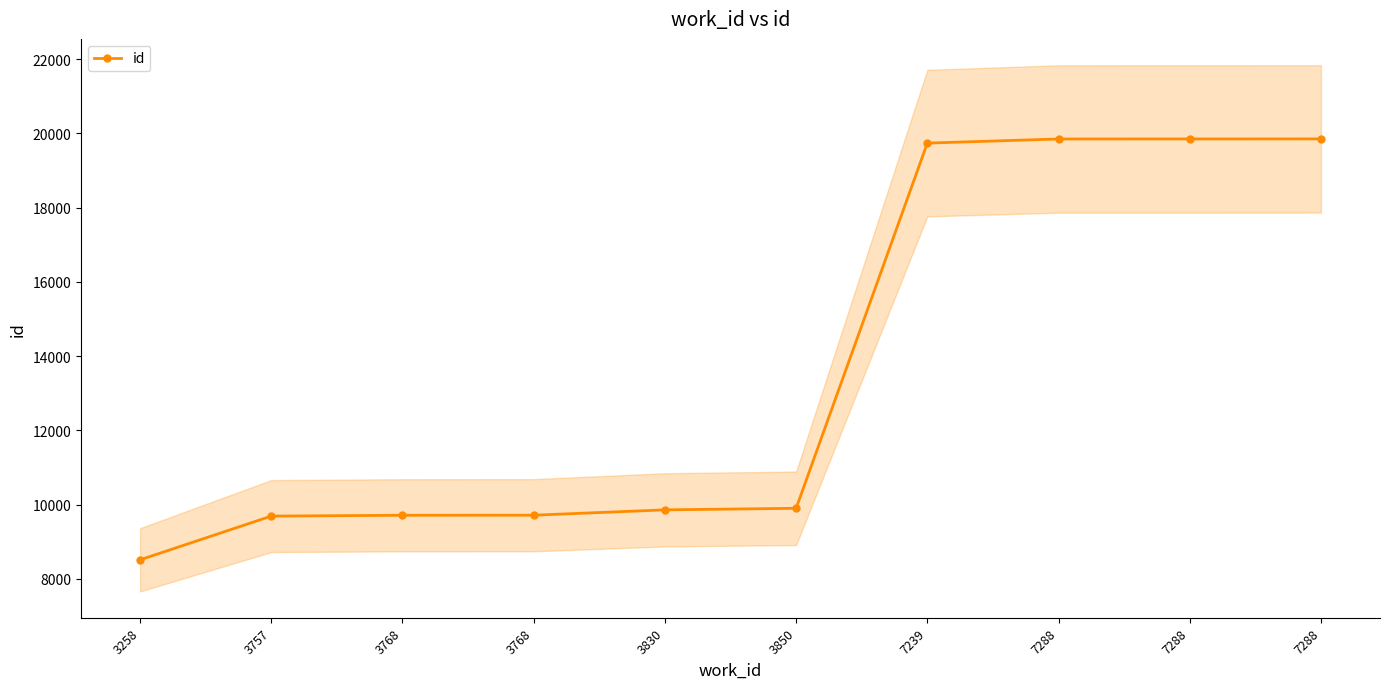

The value at 3258 is 8515. True or false?

True